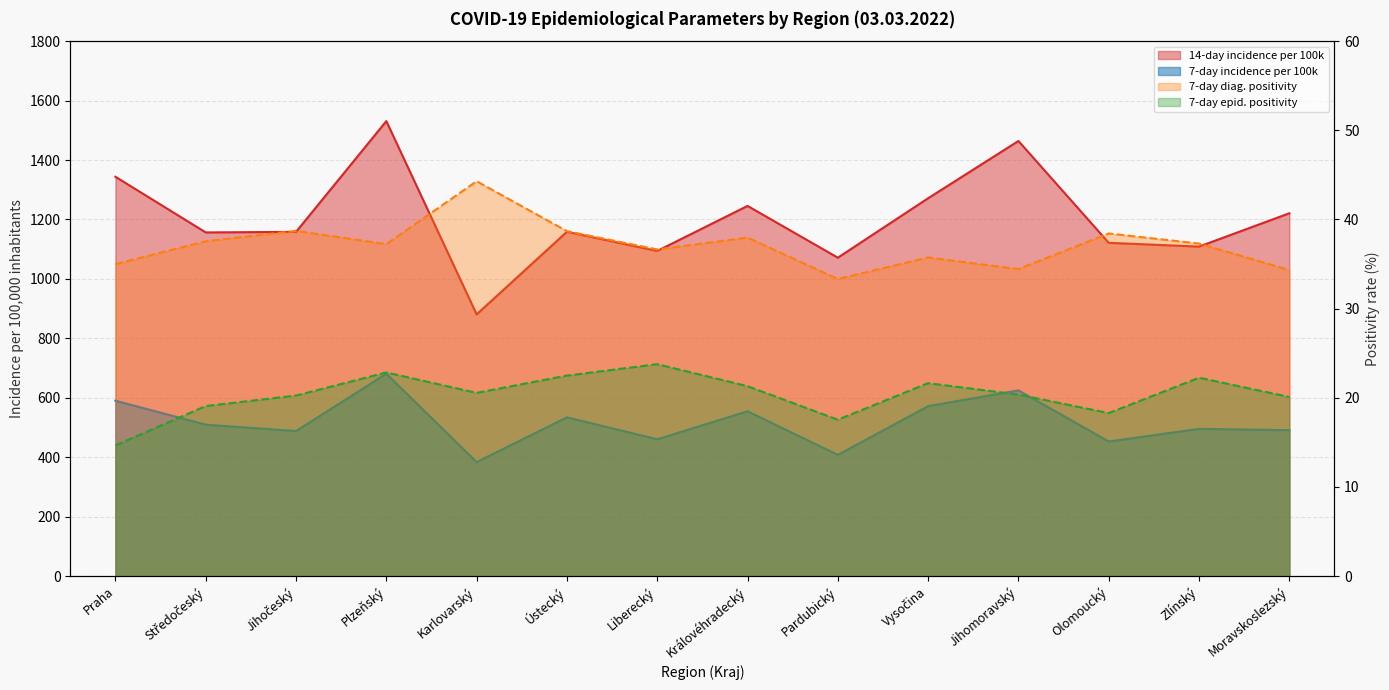

What are all the series names shown in the legend?

14-day incidence per 100k, 7-day incidence per 100k, 7-day diag. positivity, 7-day epid. positivity